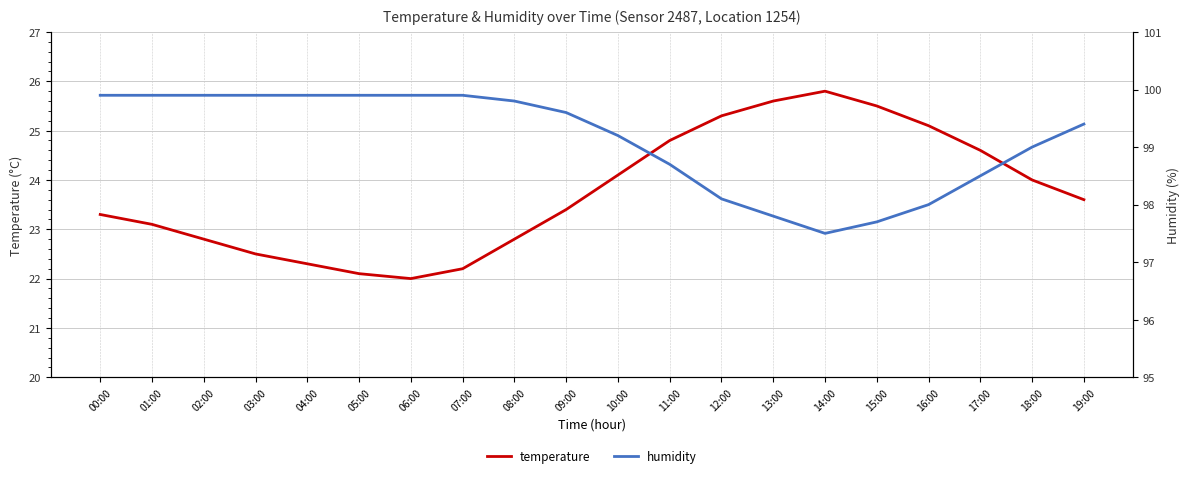

Reading left to right, list all the values displayed in this chart.

temperature: 00:00=23.3	01:00=23.1	02:00=22.8	03:00=22.5	04:00=22.3	05:00=22.1	06:00=22.0	07:00=22.2	08:00=22.8	09:00=23.4	10:00=24.1	11:00=24.8	12:00=25.3	13:00=25.6	14:00=25.8	15:00=25.5	16:00=25.1	17:00=24.6	18:00=24.0	19:00=23.6
humidity: 00:00=99.9	01:00=99.9	02:00=99.9	03:00=99.9	04:00=99.9	05:00=99.9	06:00=99.9	07:00=99.9	08:00=99.8	09:00=99.6	10:00=99.2	11:00=98.7	12:00=98.1	13:00=97.8	14:00=97.5	15:00=97.7	16:00=98.0	17:00=98.5	18:00=99.0	19:00=99.4